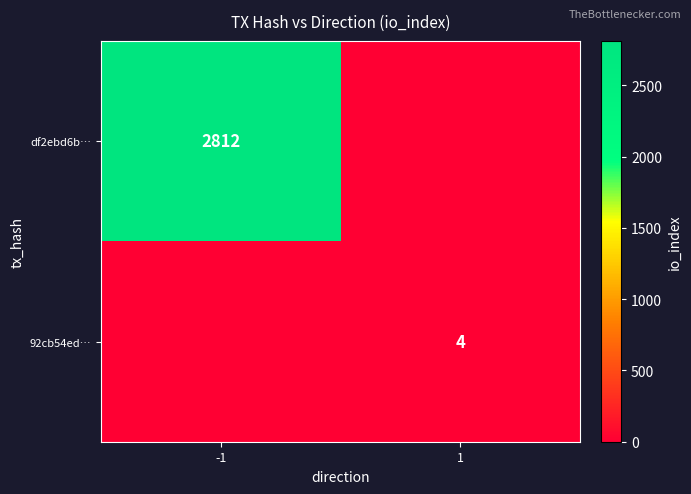

The value of 92cb54ed… at 1 is 4. True or false?

True